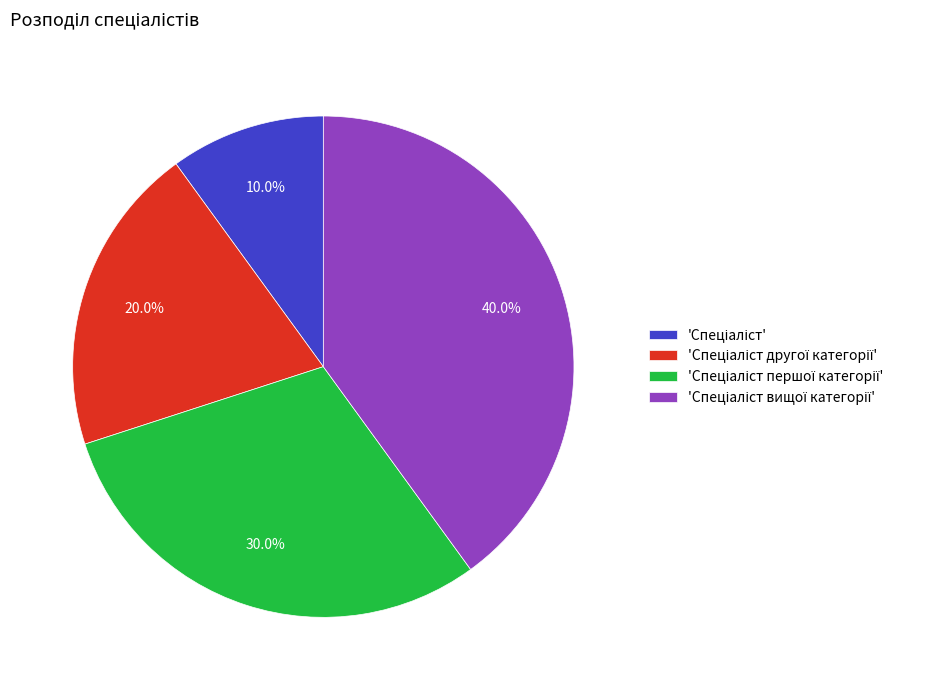

Does any single category account for the majority?

No